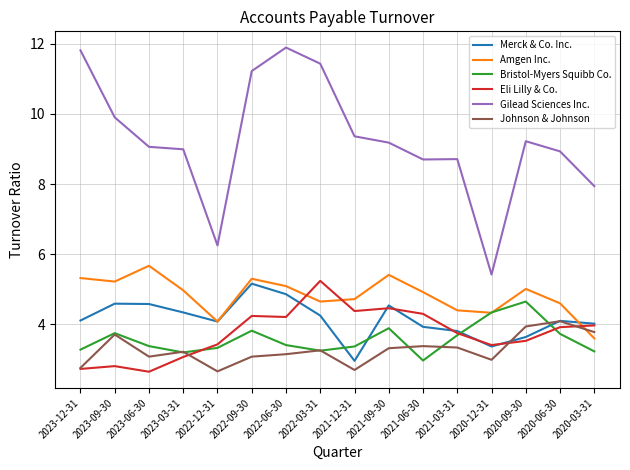

At which label does Merck & Co. Inc. reach its peak?

2022-09-30